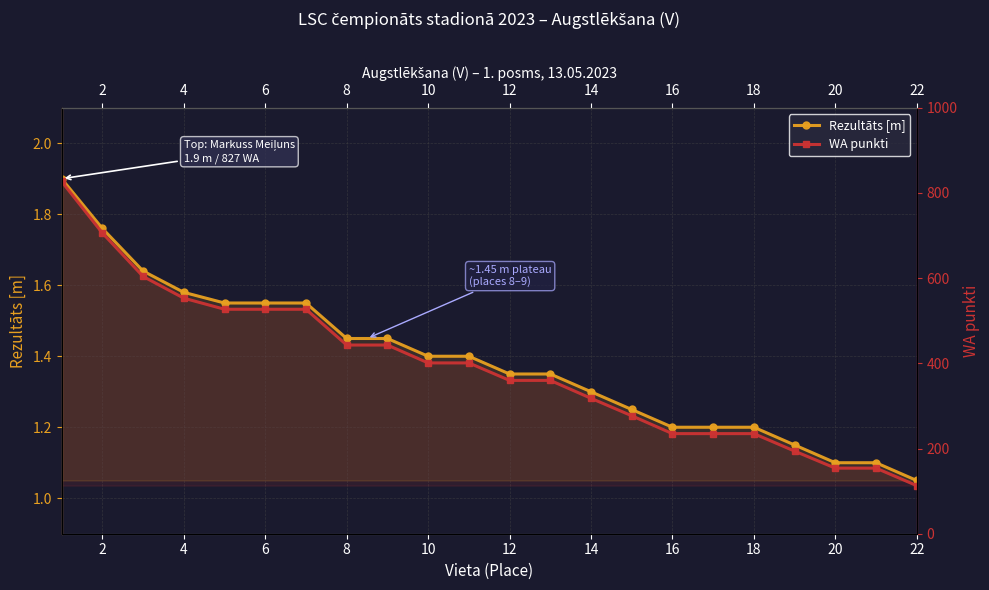

Rank the series by their average value, from highest to lowest.

WA punkti, Rezultāts [m]